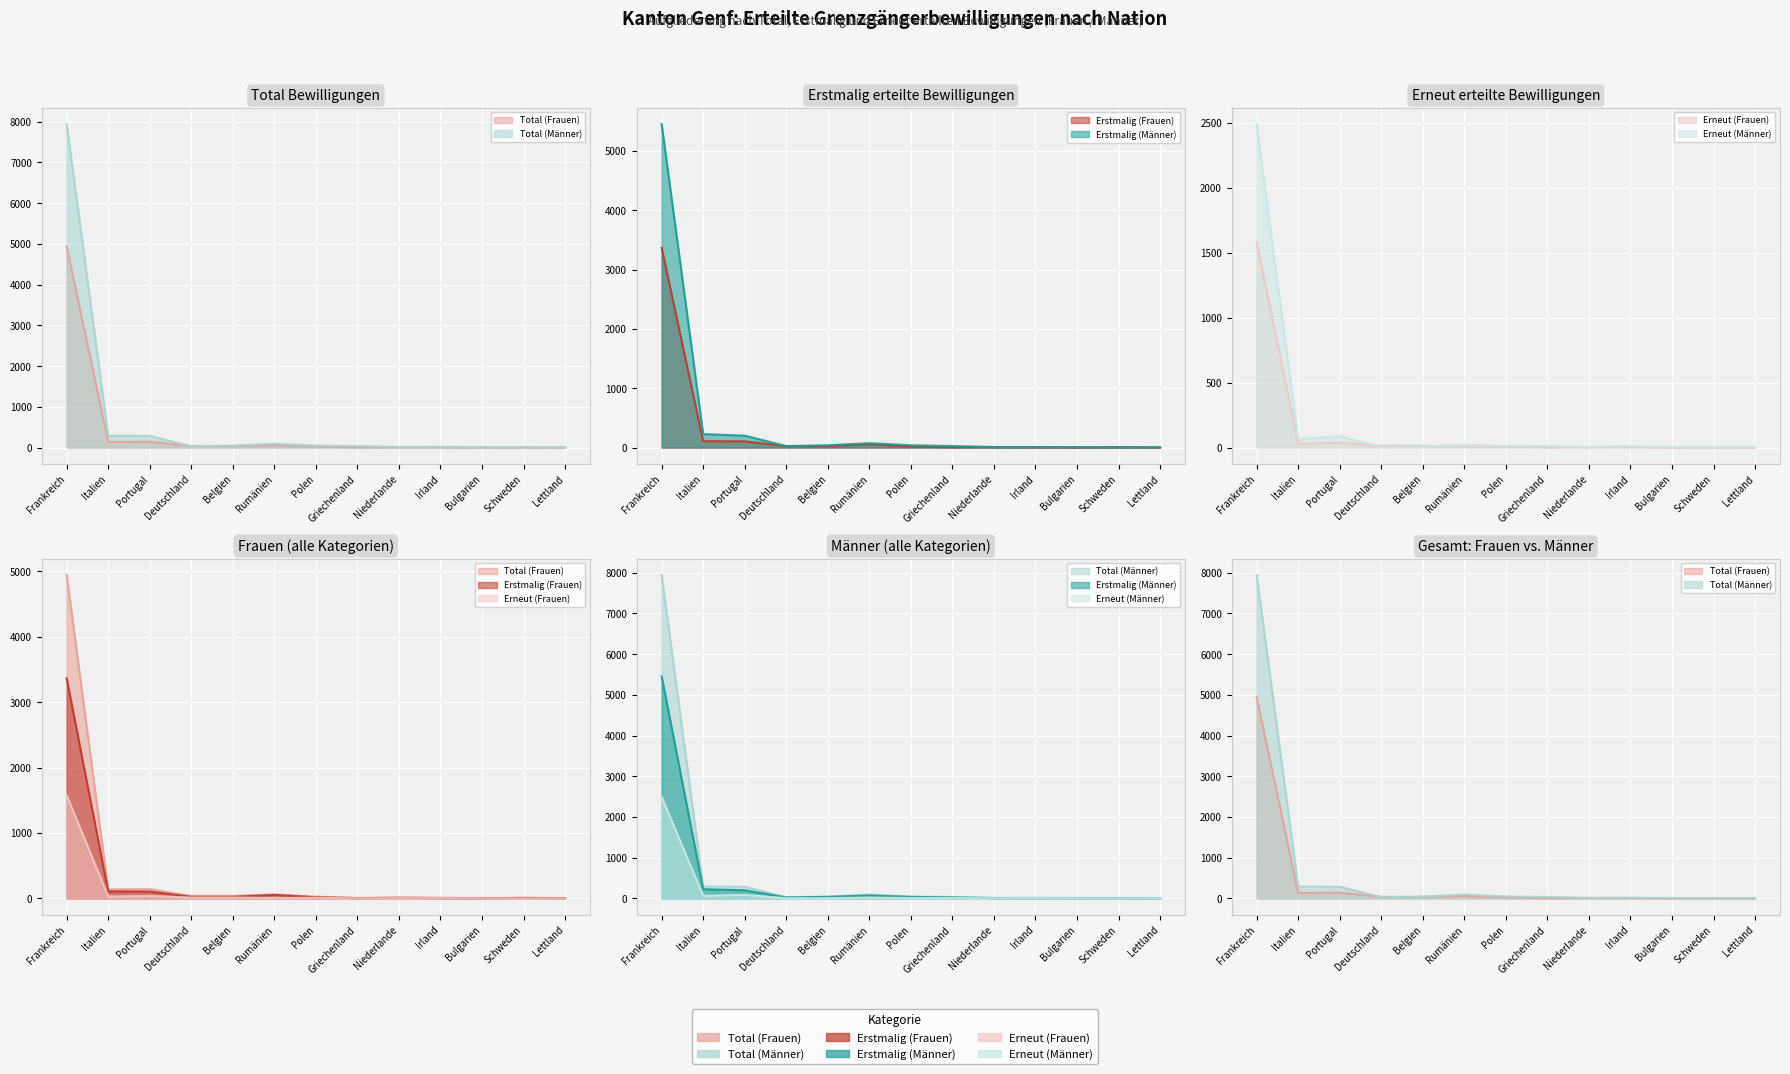

The Erstmalig (Männer) series shows 1 at Schweden. True or false?

False